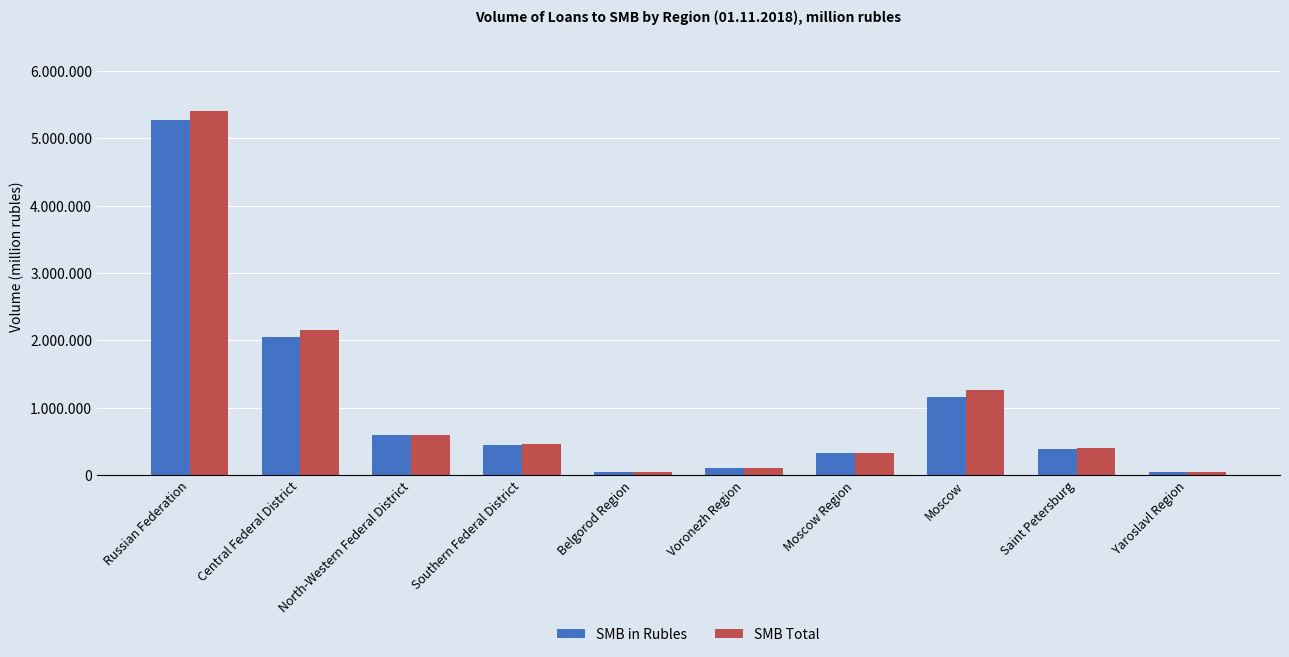

What is the label of the 3rd bar from the right?

Moscow